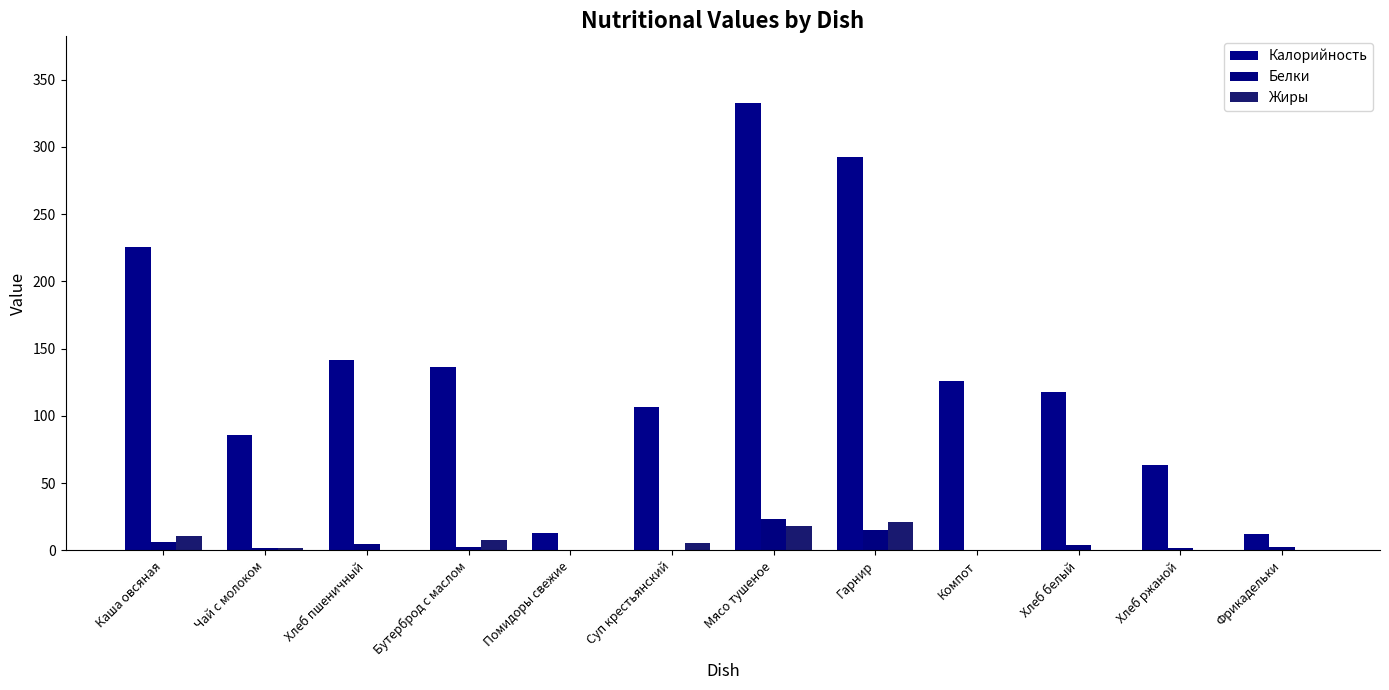

What is the average value of the Белки series?

5.2